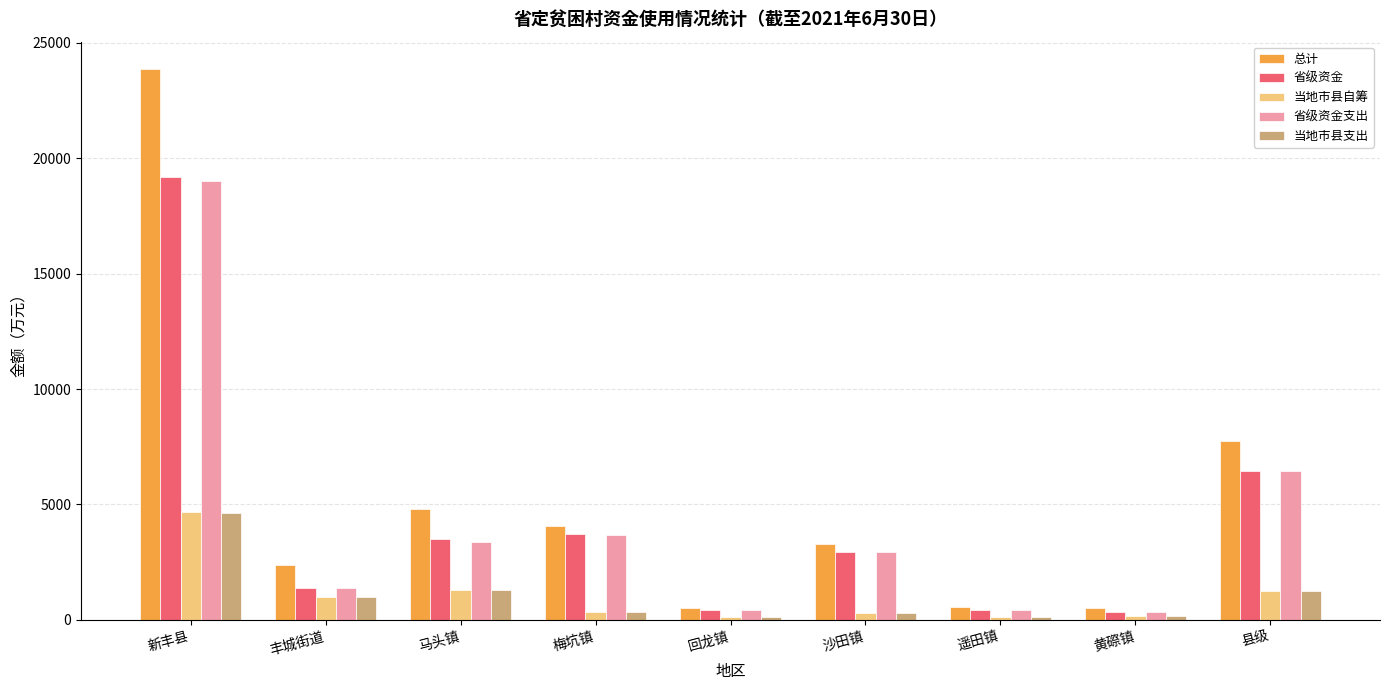

Which label corresponds to the largest value in the chart?

新丰县